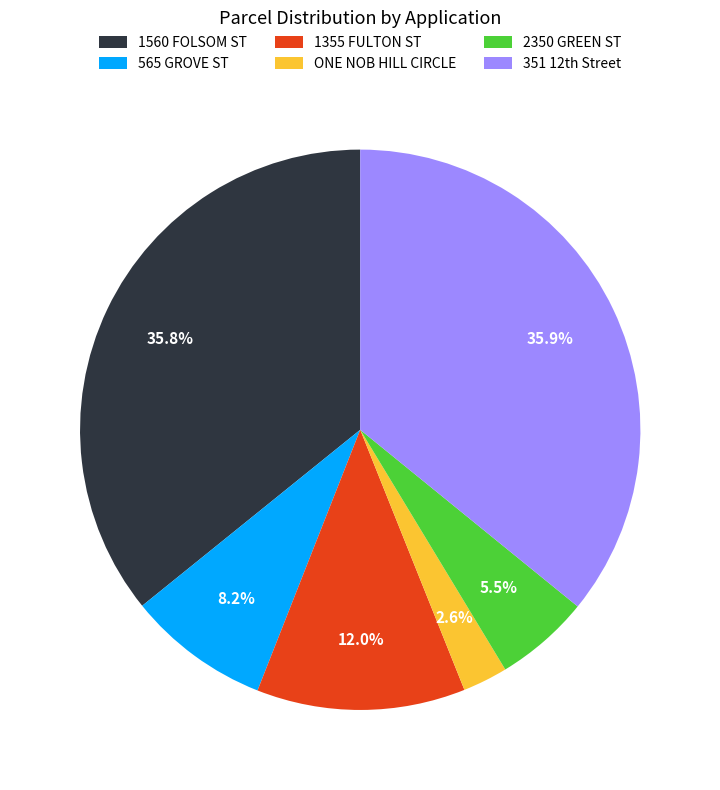

How much of the chart is everything except 565 GROVE ST?

91.8%